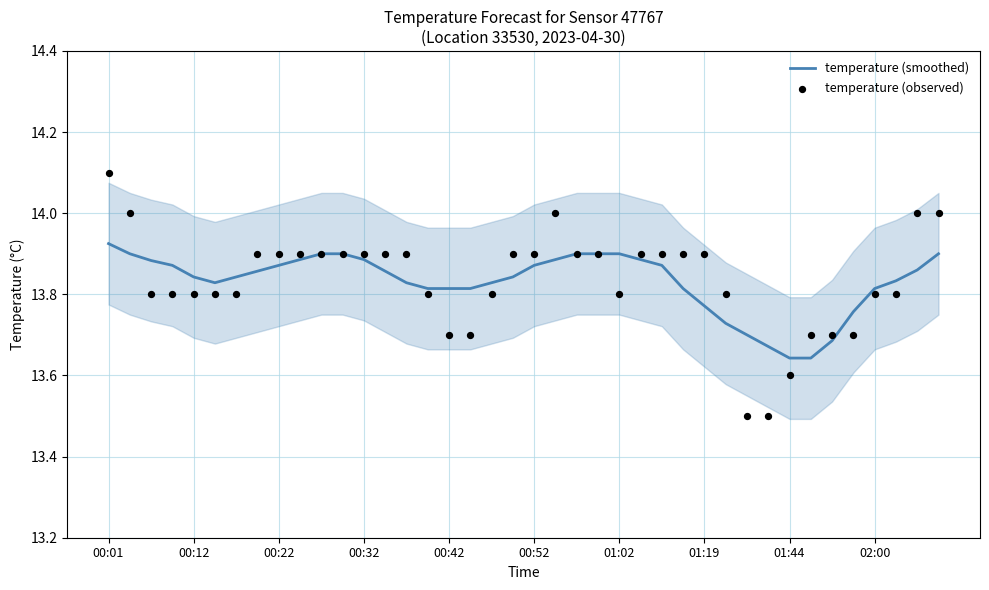

What are all the series names shown in the legend?

temperature (smoothed), temperature (observed)